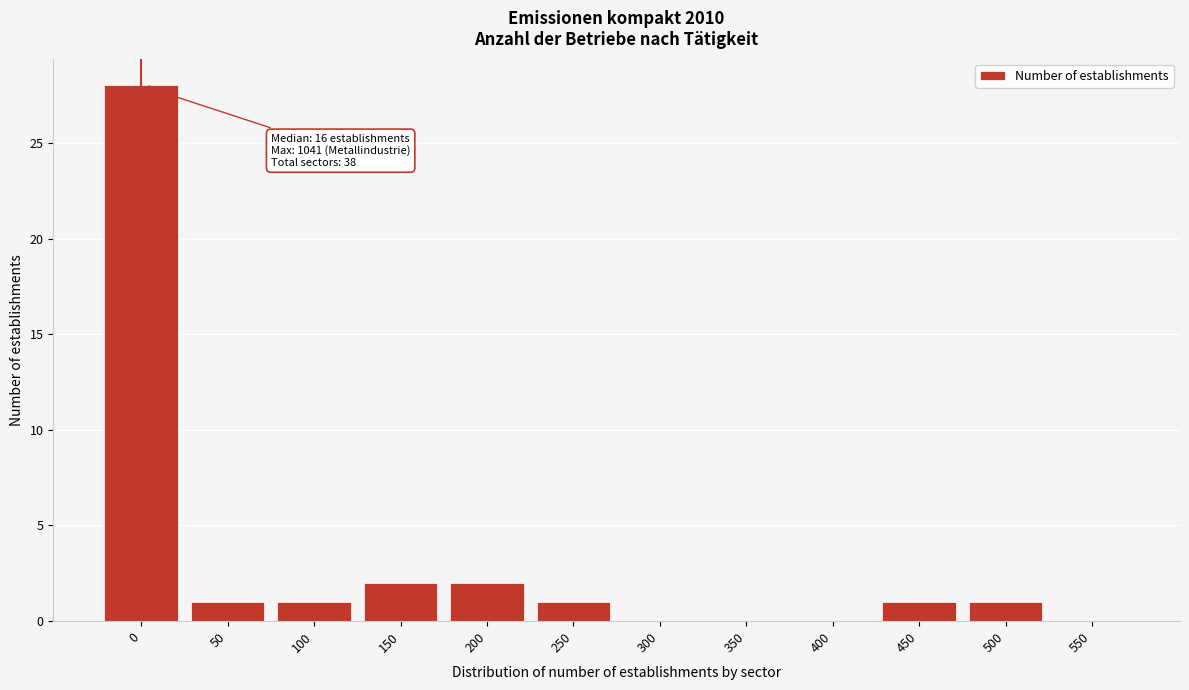

Reading left to right, transcribe all the data shown in this chart.

0=28	50=1	100=1	150=2	200=2	250=1	300=0	350=0	400=0	450=1	500=1	550=0